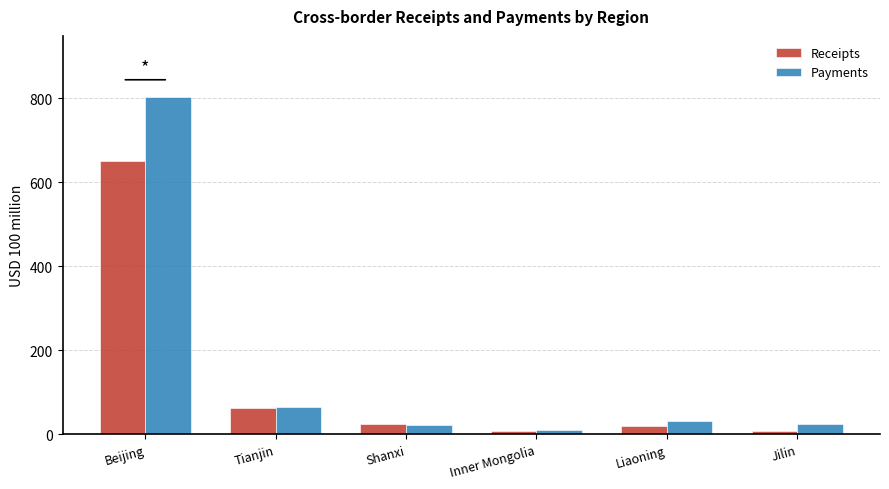

The Receipts series shows 62.9 at Tianjin. True or false?

True